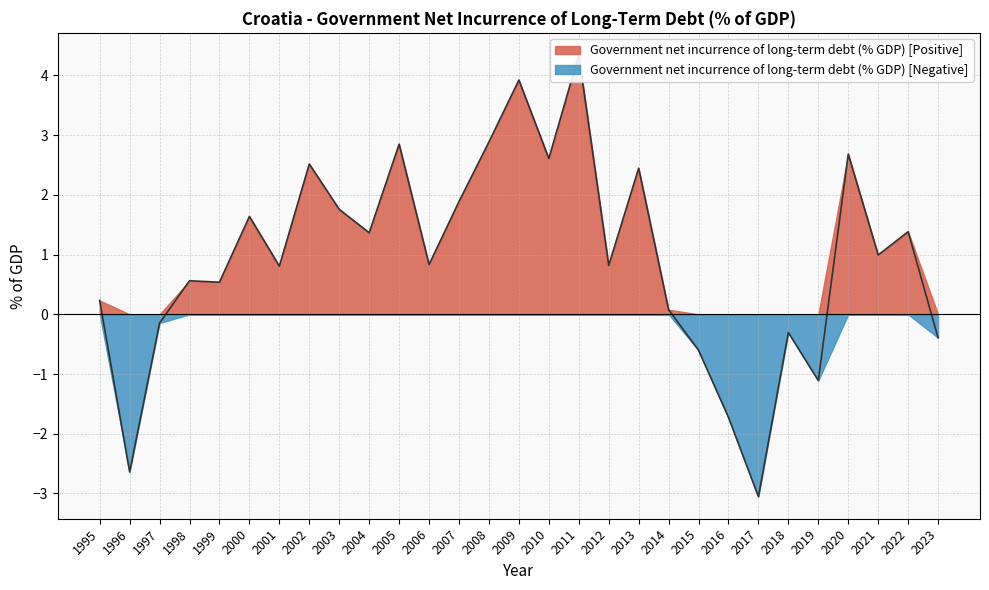

How many positive values are there?

21